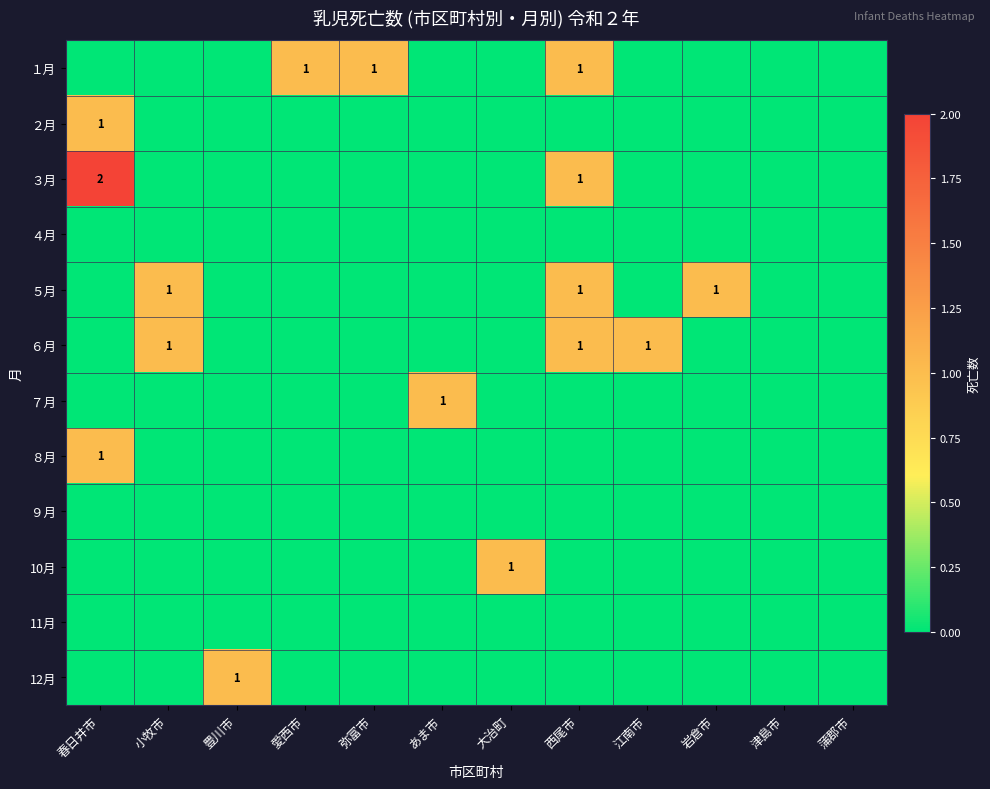

At which category does the chart reach its peak across all series?

春日井市